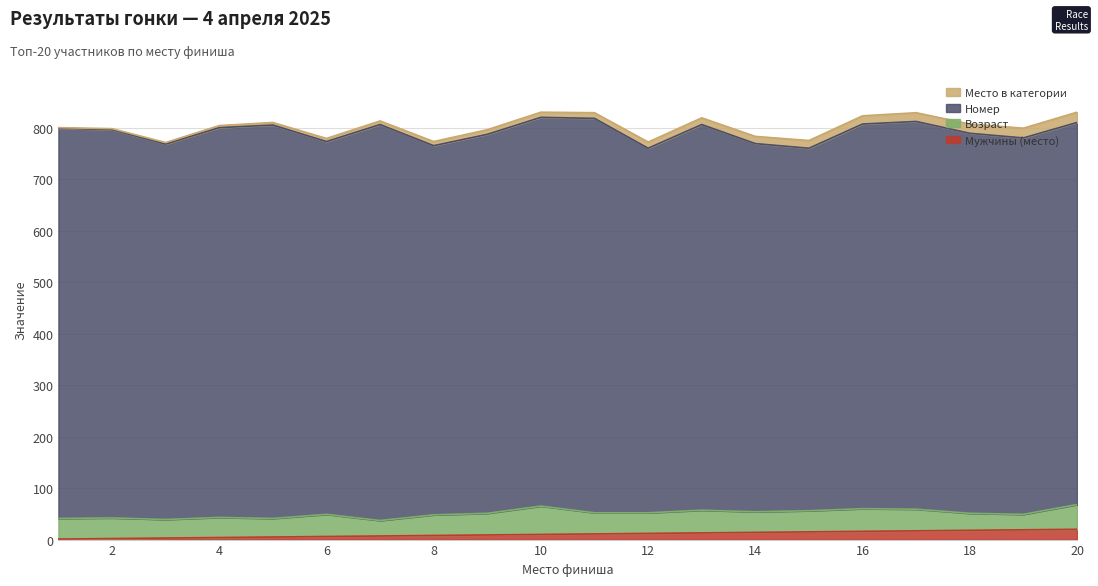

At which label is Место в категории closest to 10?

10